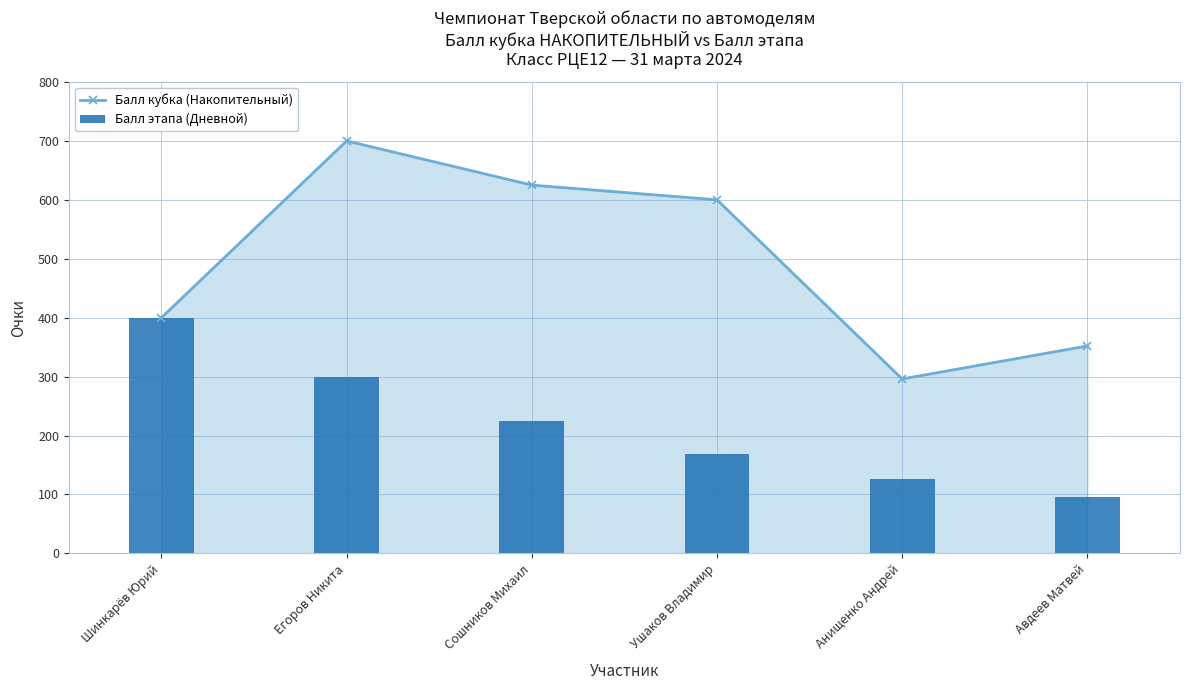

What is the maximum value shown in the chart?

700